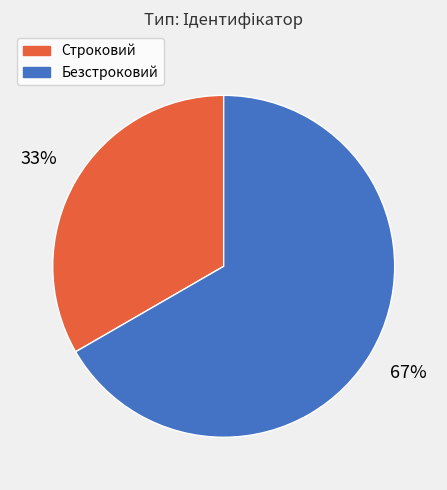

Which category accounts for the majority?

Безстроковий